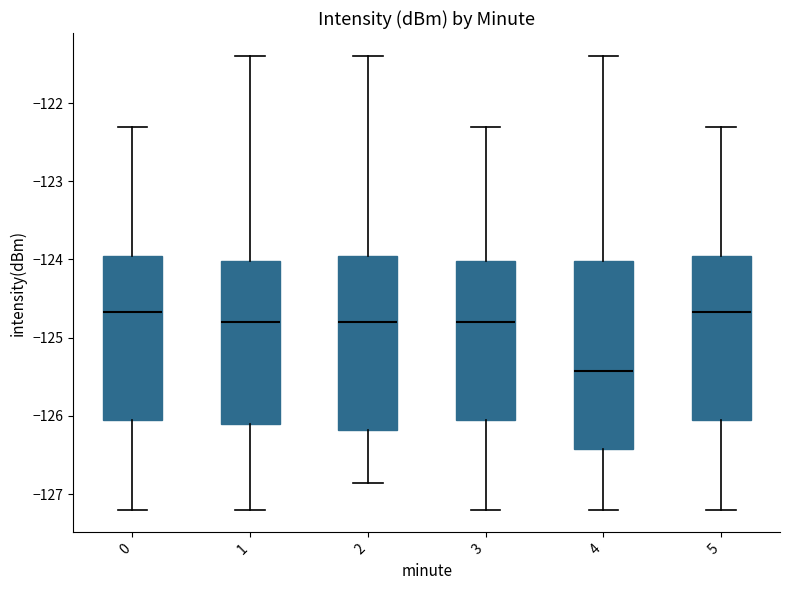

Reading left to right, transcribe this box plot: for each box, give where its median line is, the range the box spans, and where its two whiskers end, as read against the y-axis. The values are not printed on the chart, so give them approximately, as read against the axis.

0: median -124.7, box -126.1 to -124.0, whiskers -127.2 to -122.3
1: median -124.8, box -126.1 to -124.0, whiskers -127.2 to -121.4
2: median -124.8, box -126.2 to -124.0, whiskers -126.9 to -121.4
3: median -124.8, box -126.1 to -124.0, whiskers -127.2 to -122.3
4: median -125.4, box -126.4 to -124.0, whiskers -127.2 to -121.4
5: median -124.7, box -126.1 to -124.0, whiskers -127.2 to -122.3